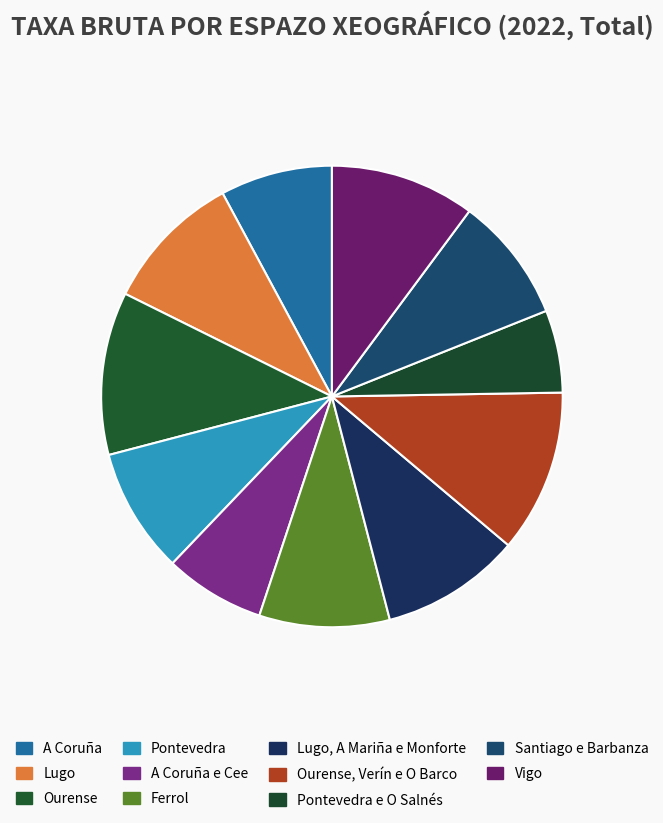

True or false: Ourense accounts for 11% of the total.

True